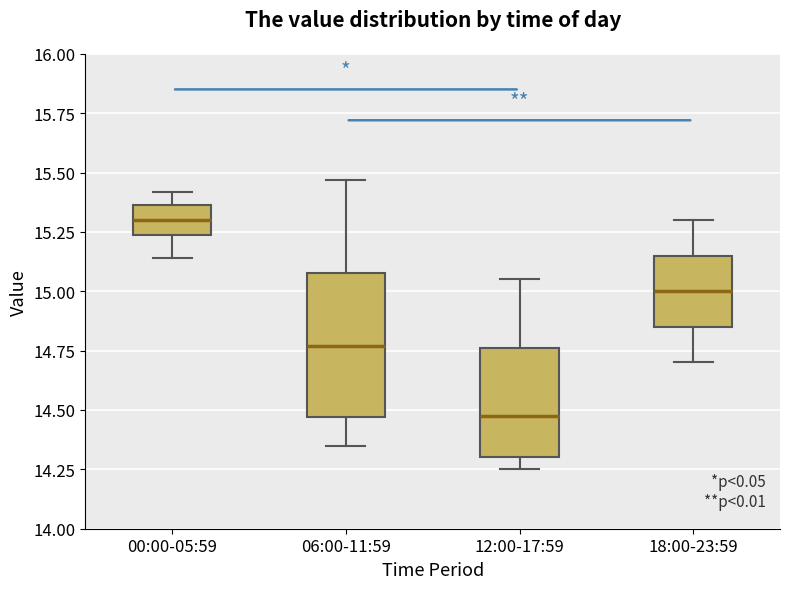

Which box's median line is the highest?

00:00-05:59